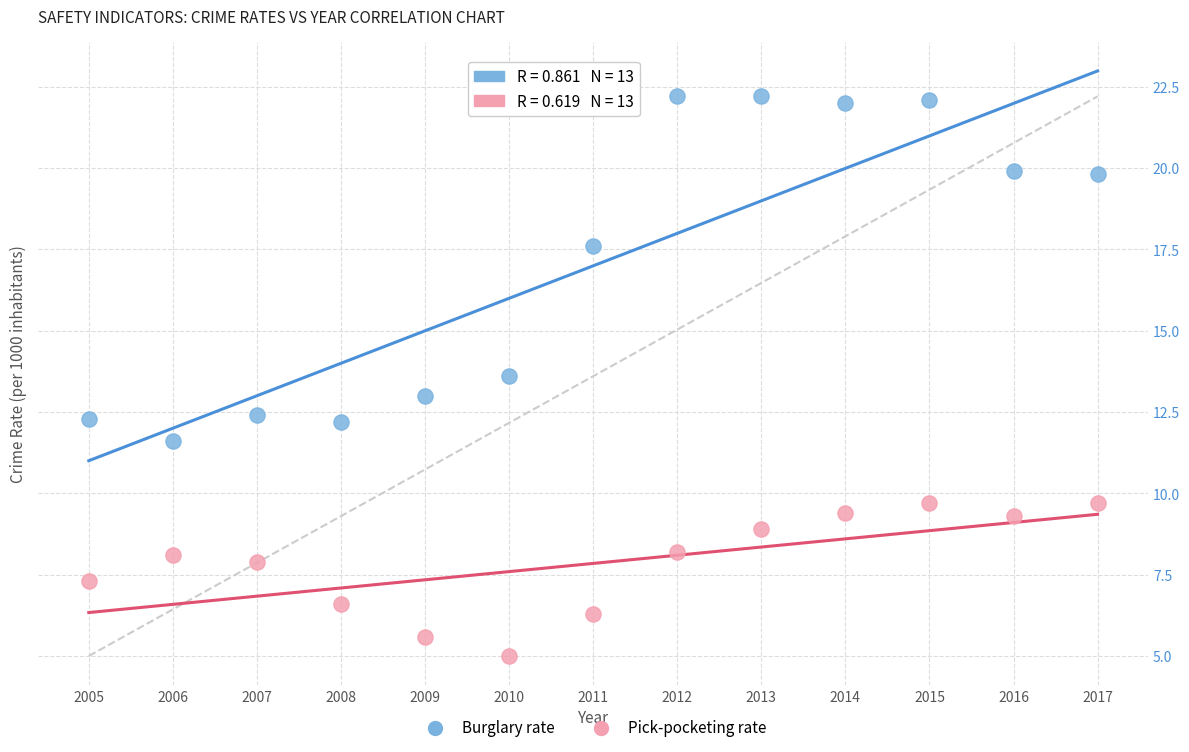

In the Burglary rate series, what Y value is closest to 16?

17.6